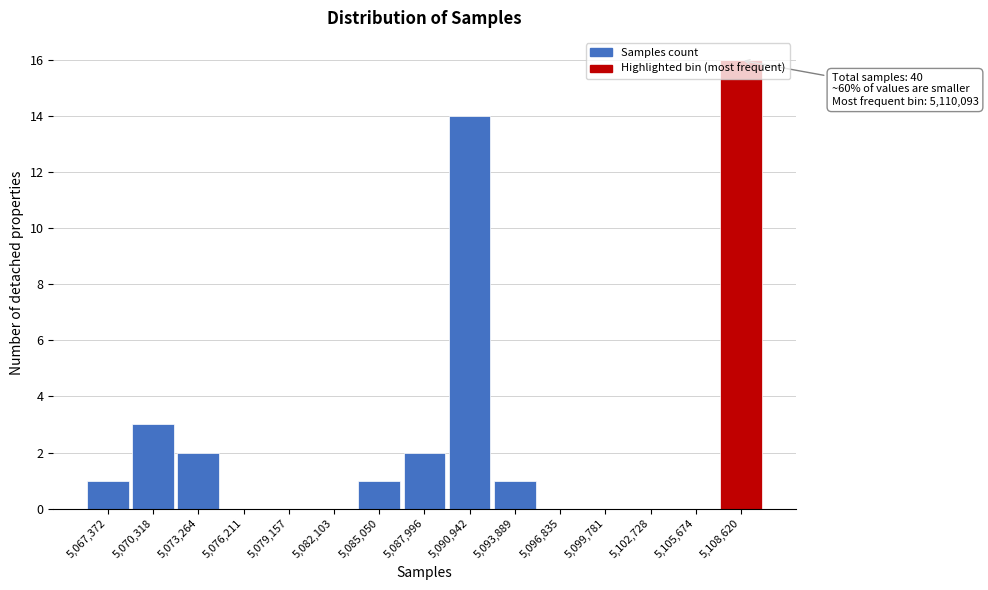

What is the maximum value shown in the chart?

16